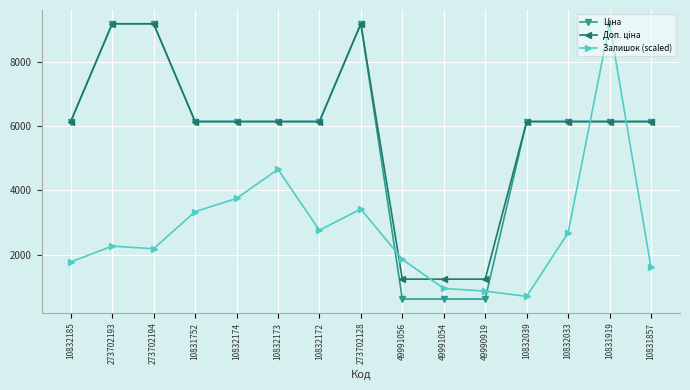

At how many categories does at least one series exceed 5424?

12